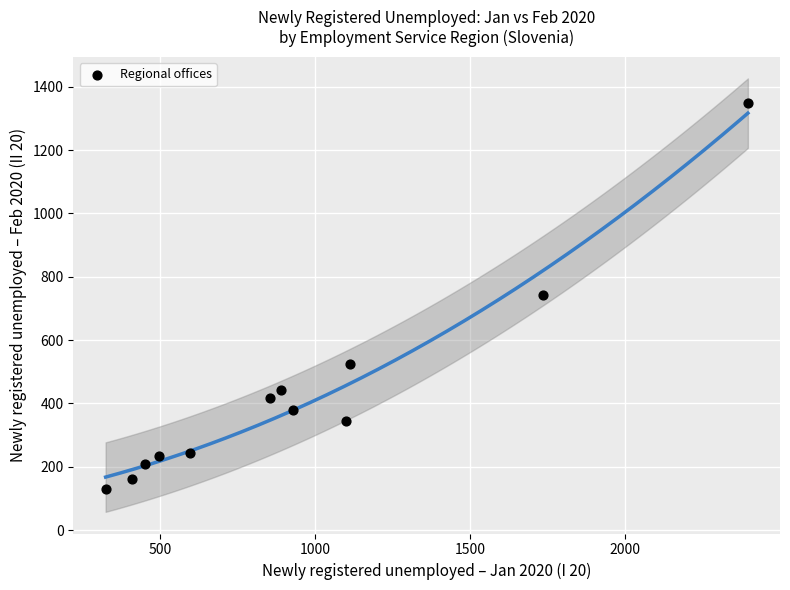

What is the average X value?

941